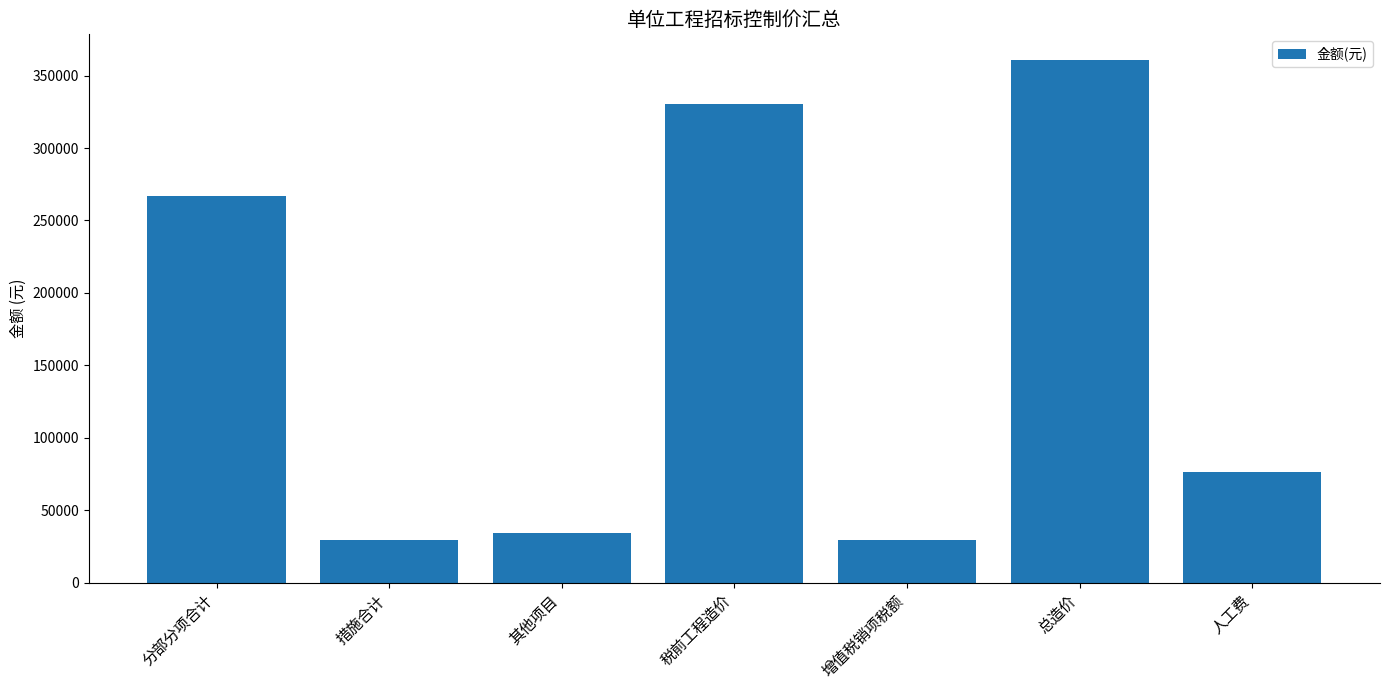

What position from the right is 总造价?

2